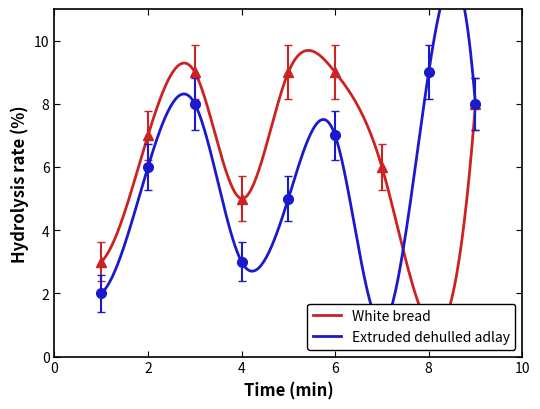

How many categories are shown in the chart?

9